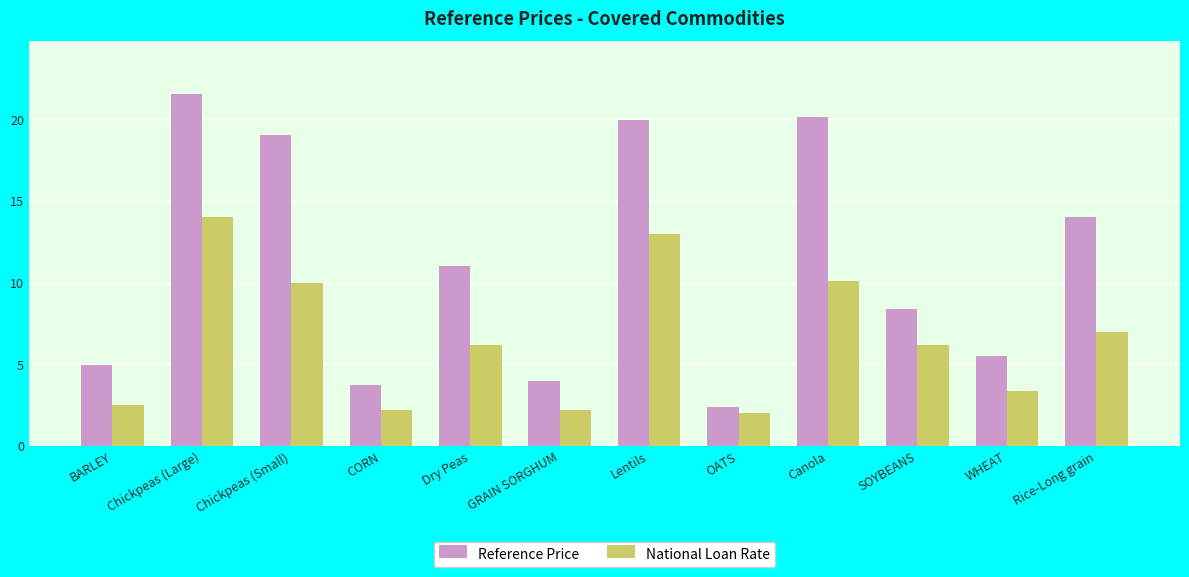

What is the approximate value of National Loan Rate at Lentils?

13.0